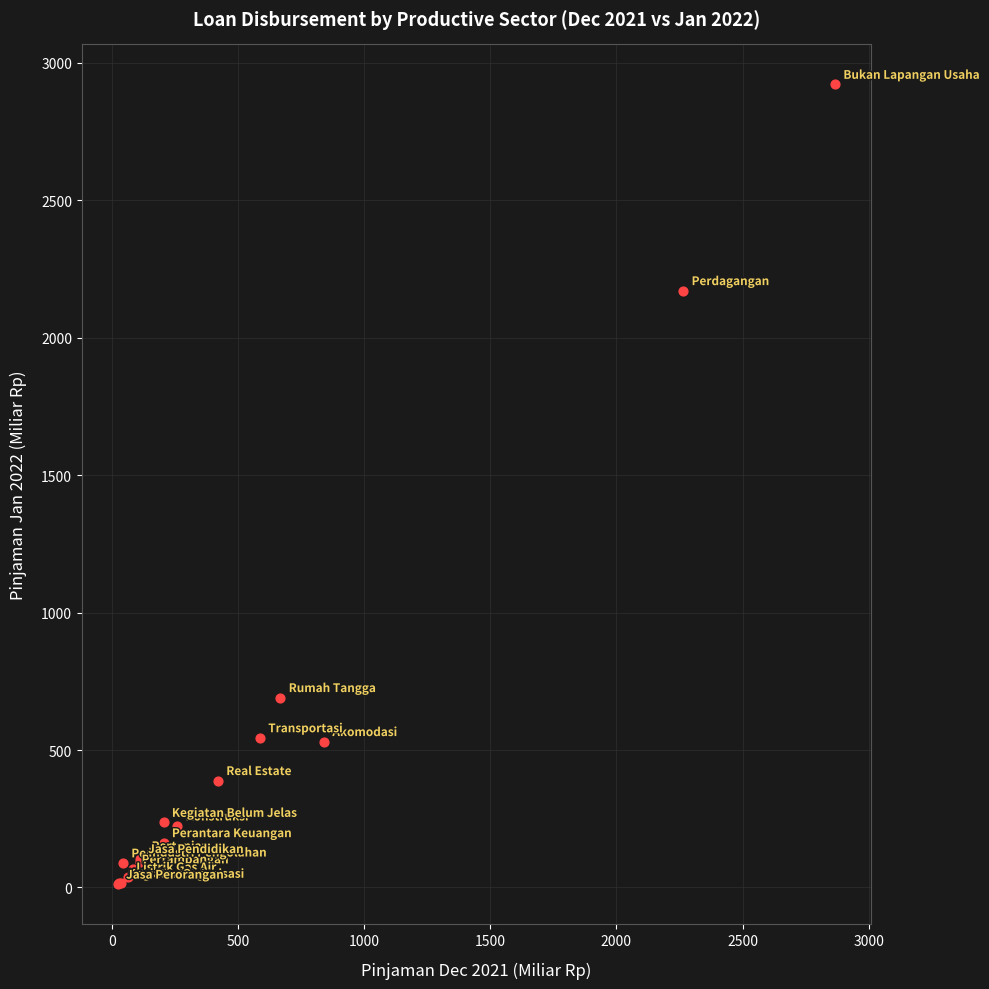

What Y value in the scatter plot is closest to 1466?

2171.4